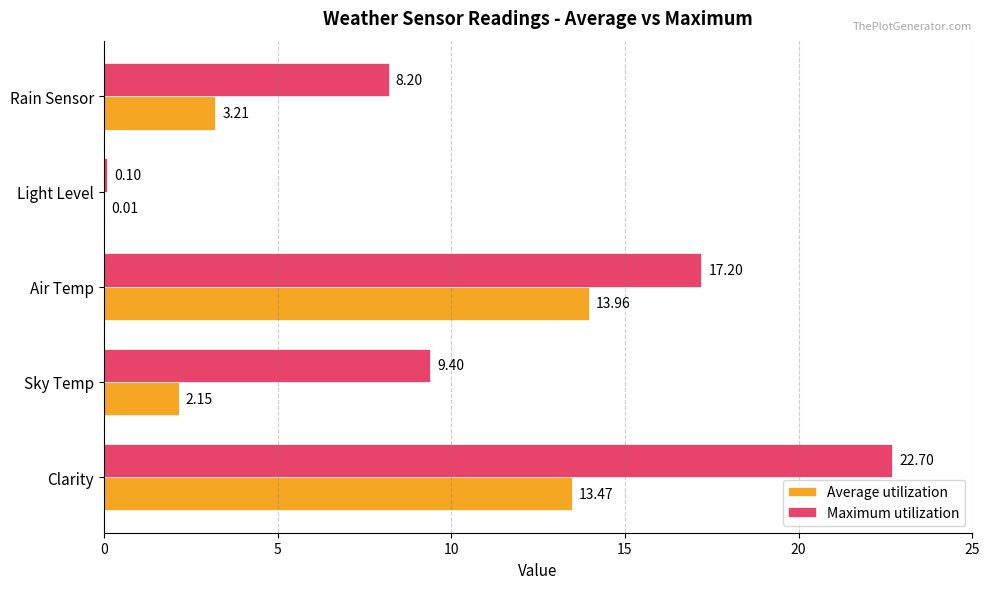

Between Sky Temp and Light Level, which series saw the biggest shift?

Maximum utilization